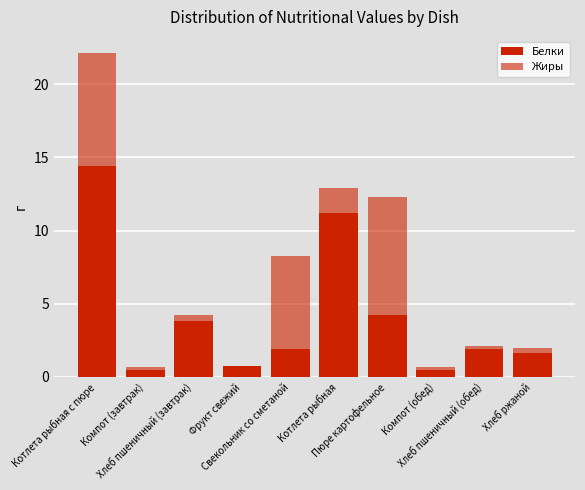

Are the bars grouped side by side (vs. stacked)?

No